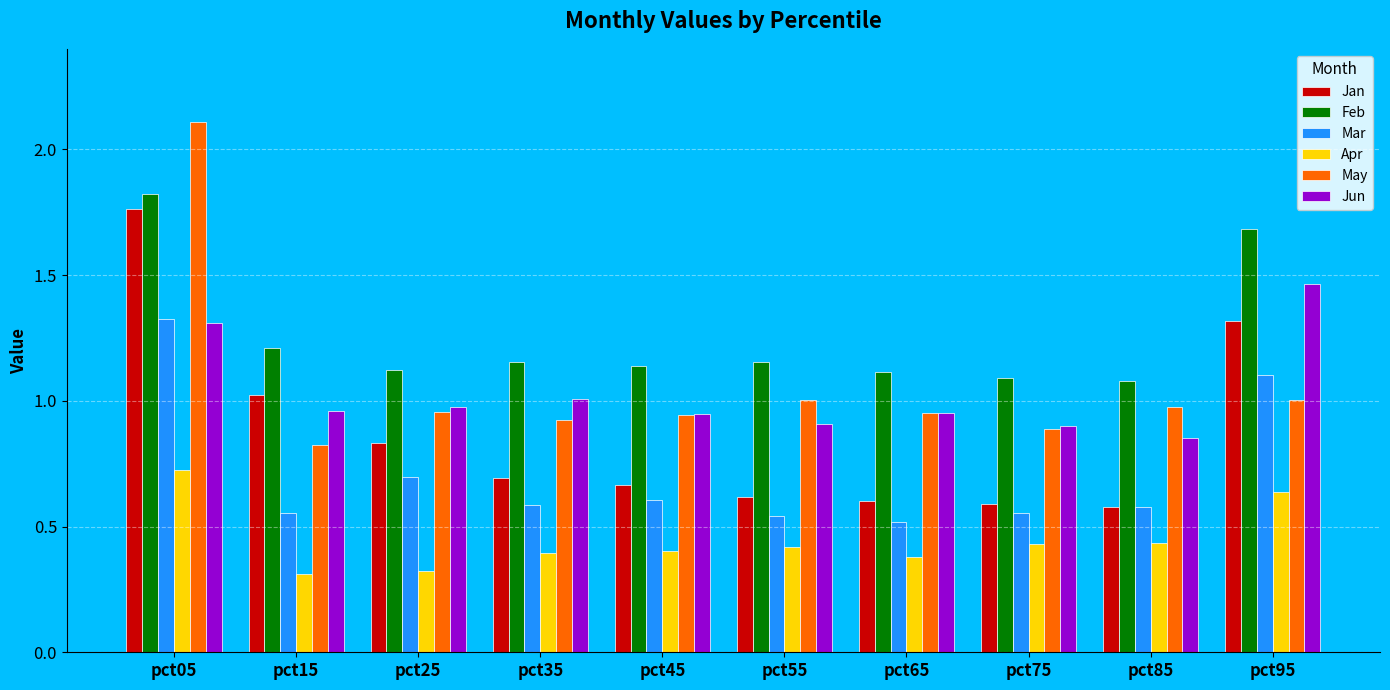

How many Mar values are between 0 and 1?

8